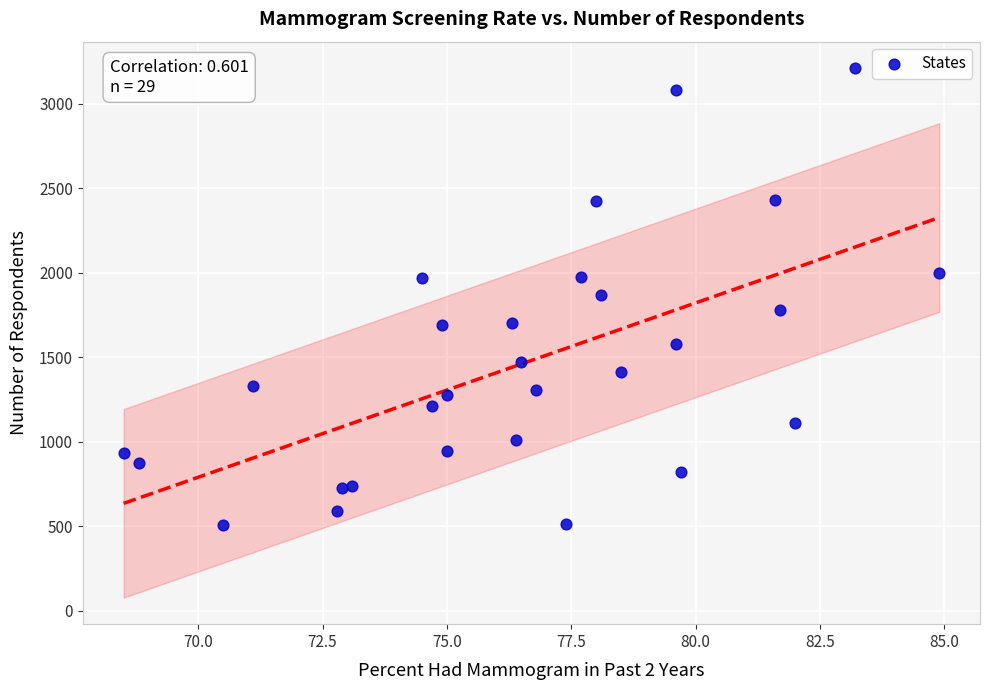

What is the range of Y values (max minus min)?

2702